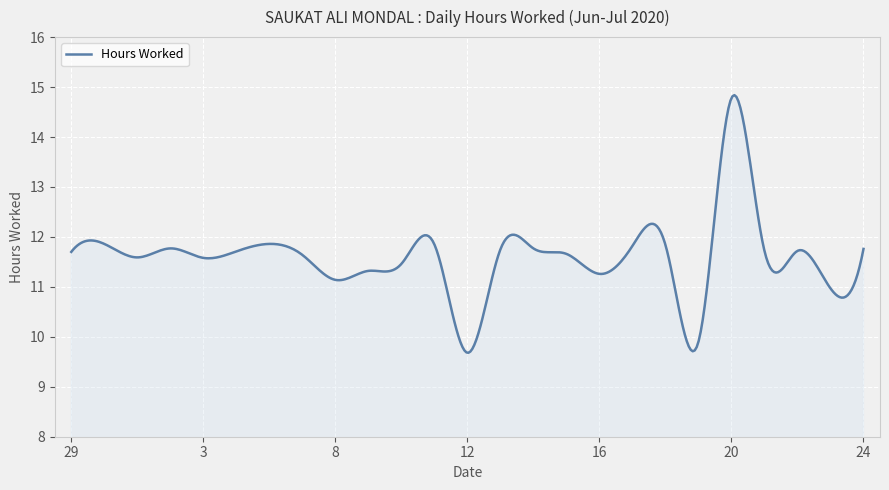

What is the minimum value shown in the chart?

9.7